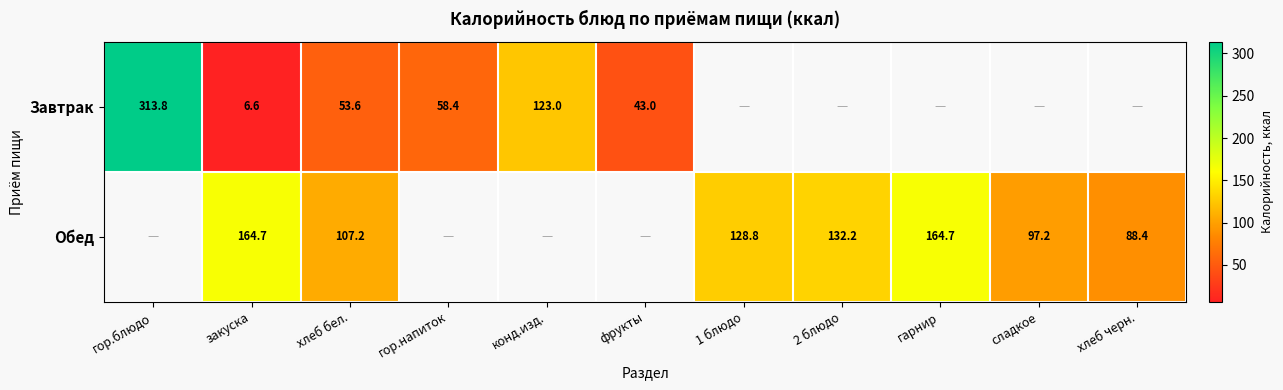

Is the value of Завтрак at фрукты greater than the value of Обед at хлеб черн.?

No